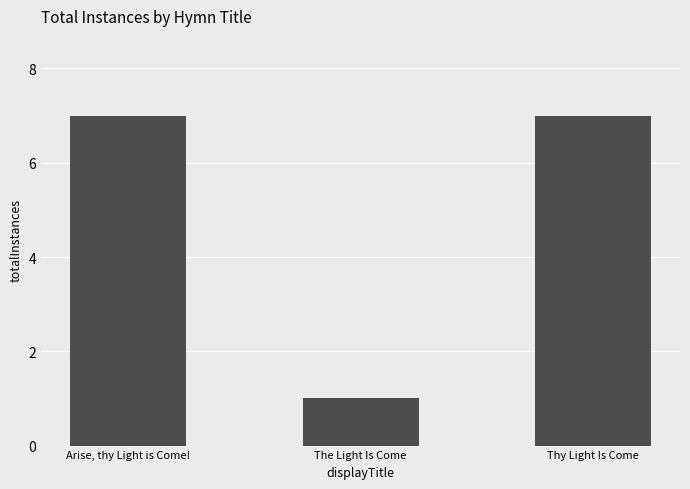

What is the ratio of the value at Arise, thy Light is Come! to the value at Thy Light Is Come?

1.0